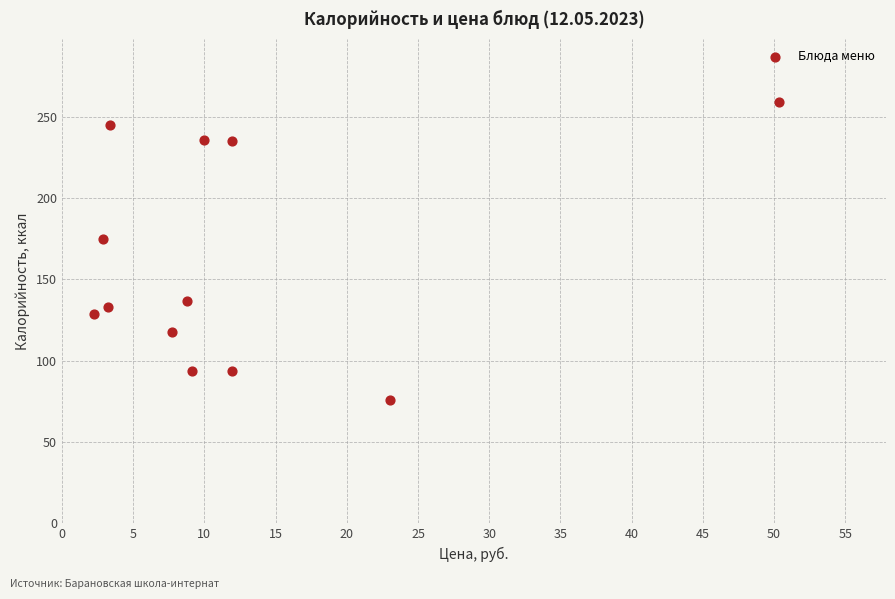

What is the average X value?

12.0